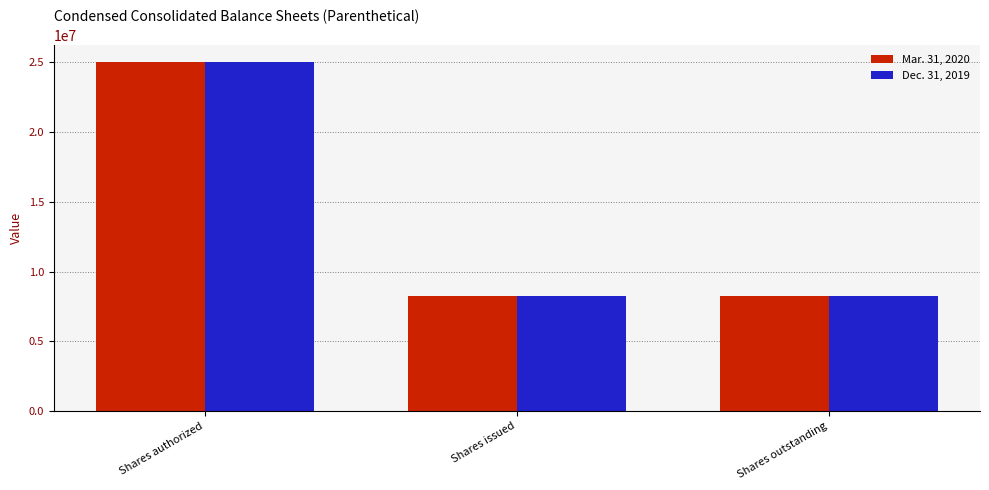

What is the total value across all series at Shares issued?

16478836